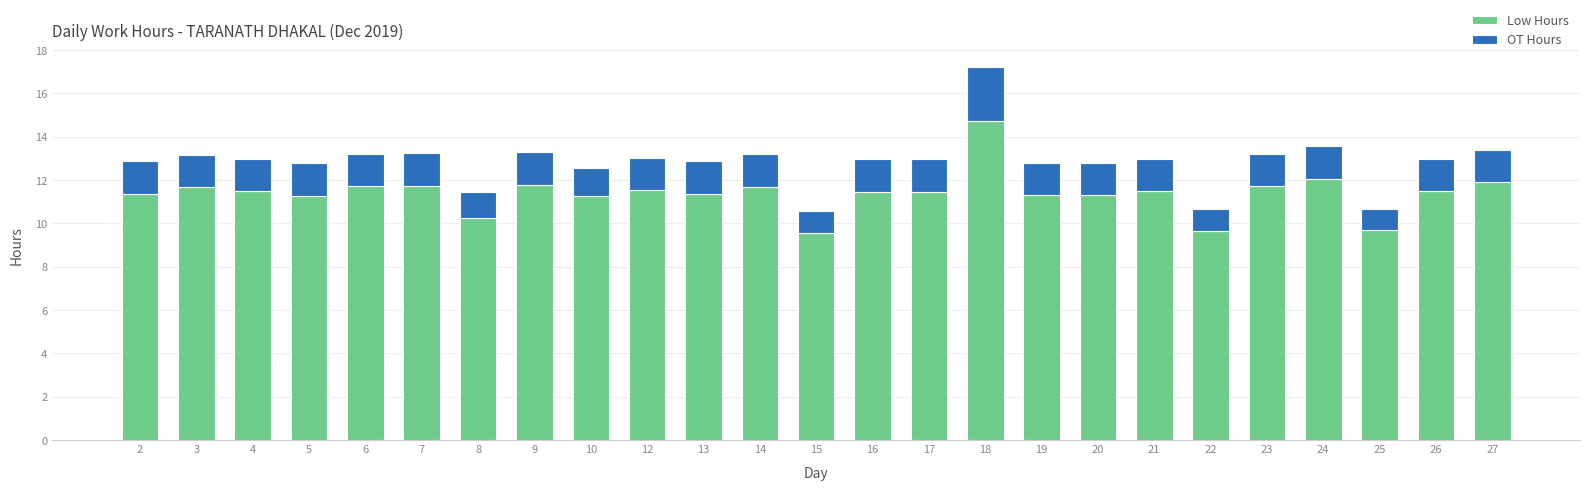

What is the sum of all Low Hours values?

284.8